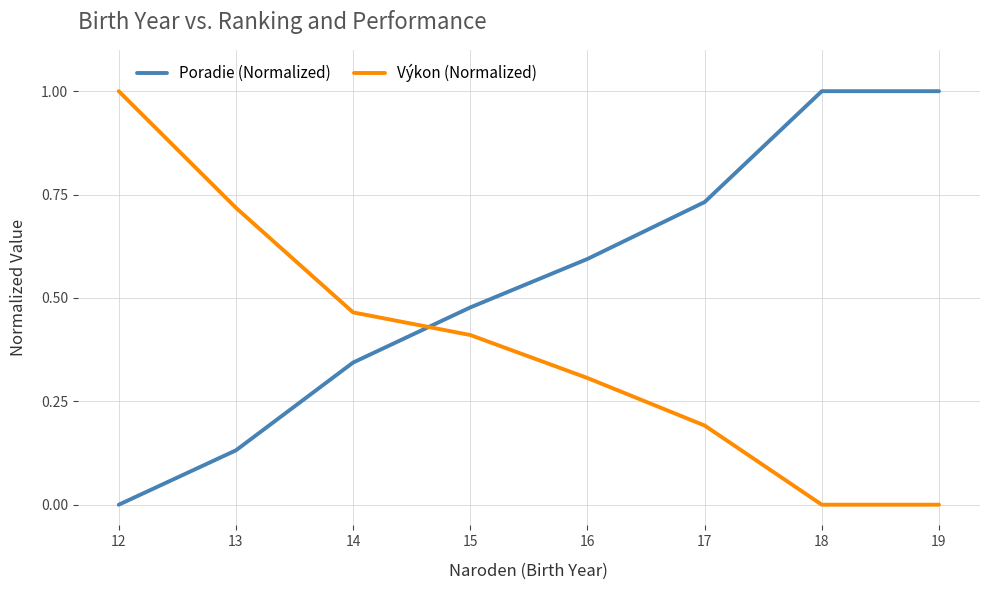

Which series has the largest total across all categories?

Poradie (Normalized)